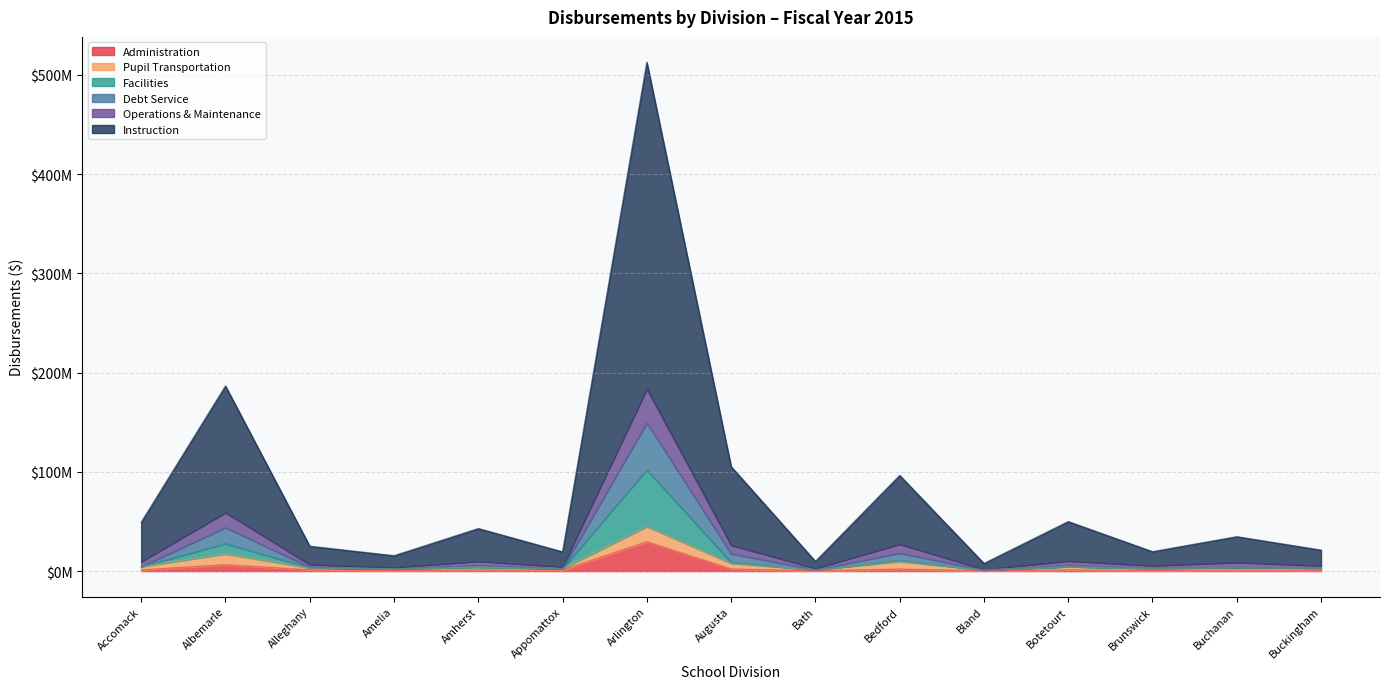

What is the value of the Operations & Maintenance point at the 8th from the left?

7799265.8